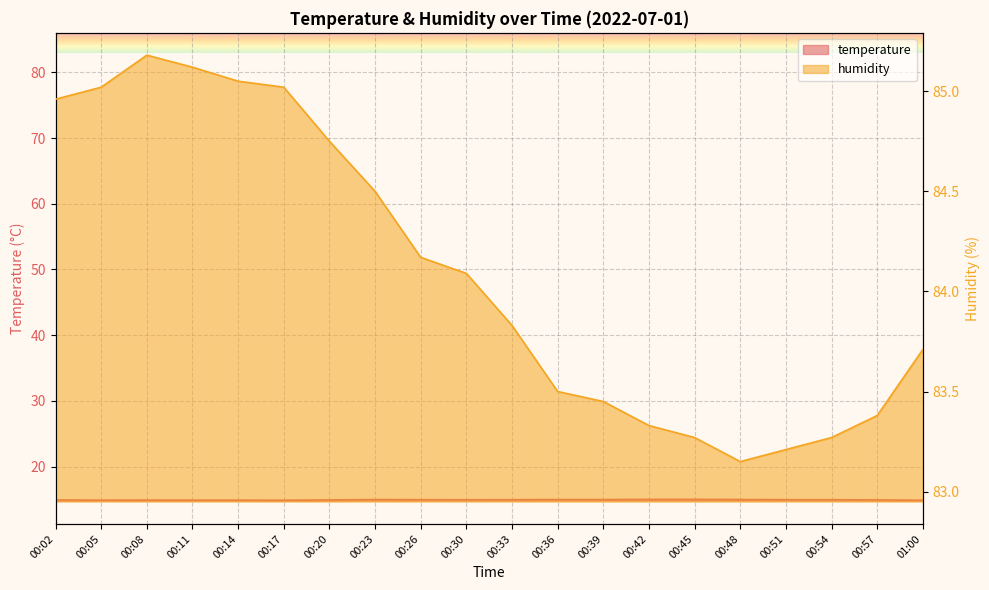

What value does the humidity series have at 00:33?

83.8